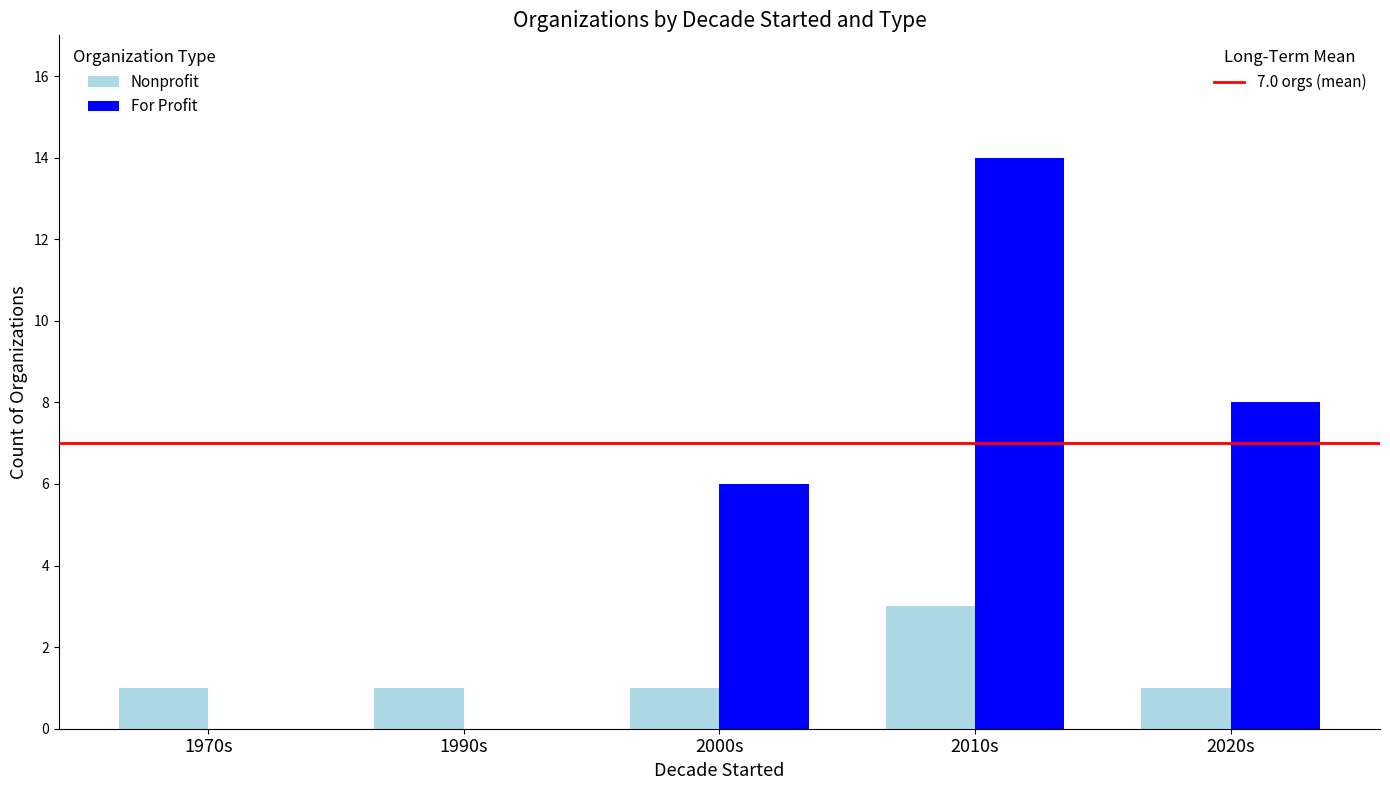

What is the total value across all series at 2010s?

17